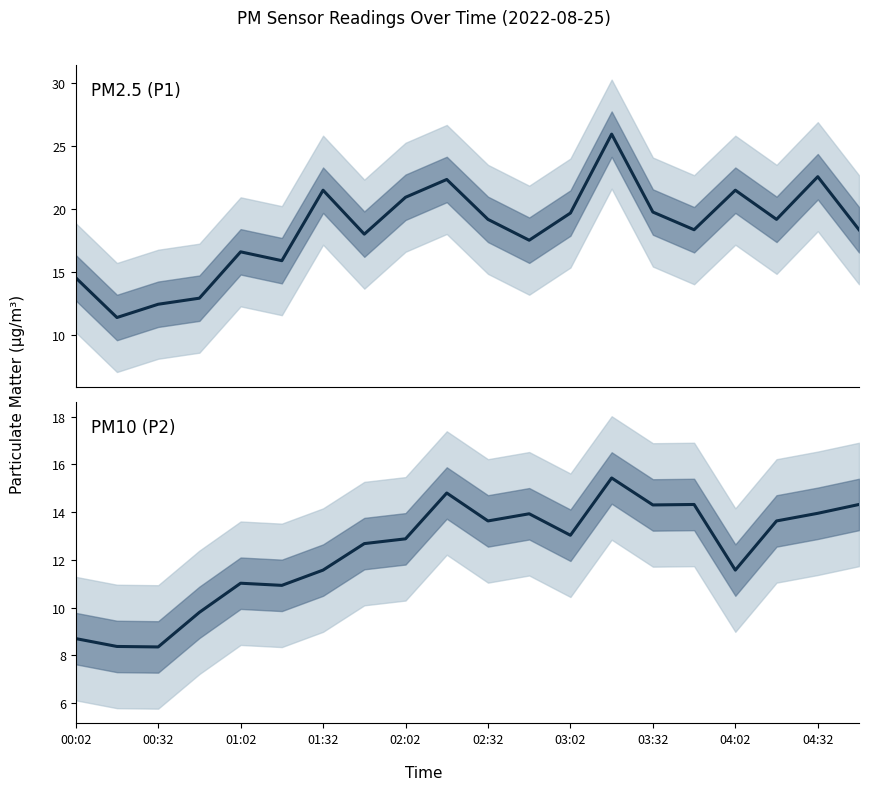

At which category is the sum across all series the highest?

13